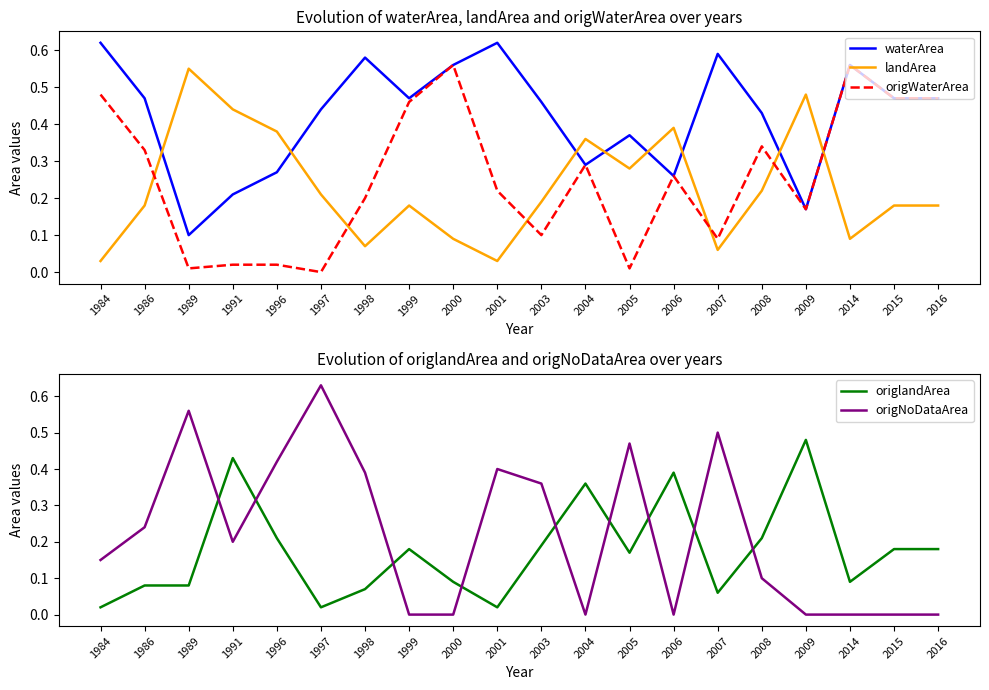

At which category does origNoDataArea reach its first local peak?

1989